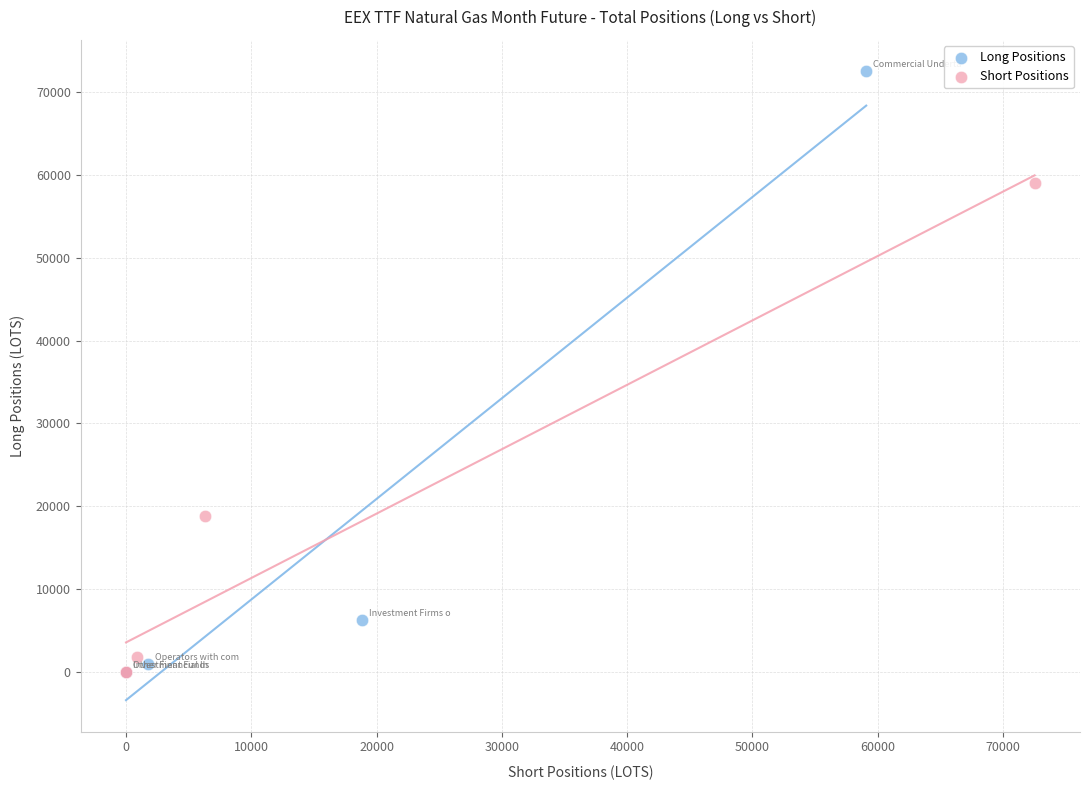

What are all the series names shown in the legend?

Long Positions, Short Positions